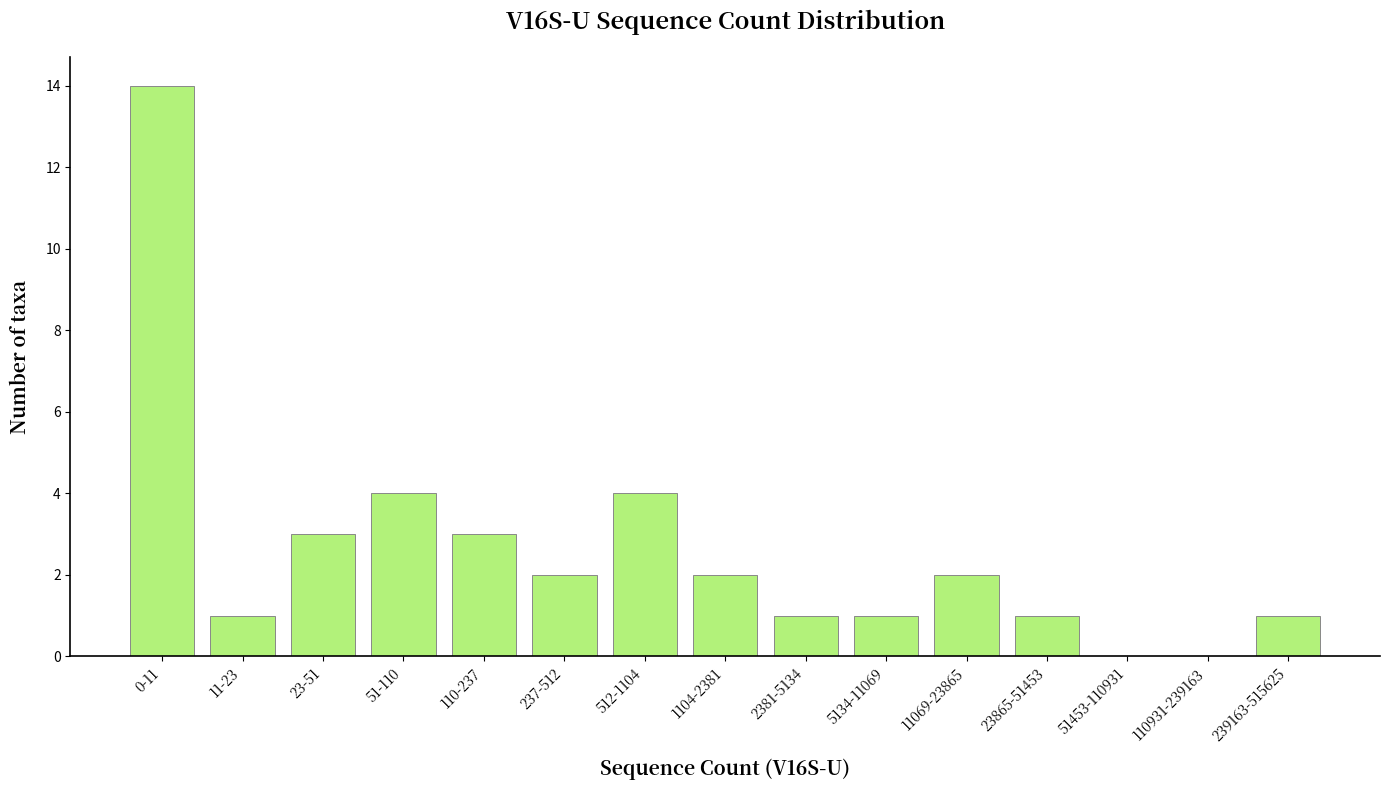

Reading left to right, what are all the values shown in this chart?

0-11=14	11-23=1	23-51=3	51-110=4	110-237=3	237-512=2	512-1104=4	1104-2381=2	2381-5134=1	5134-11069=1	11069-23865=2	23865-51453=1	51453-110931=0	110931-239163=0	239163-515625=1